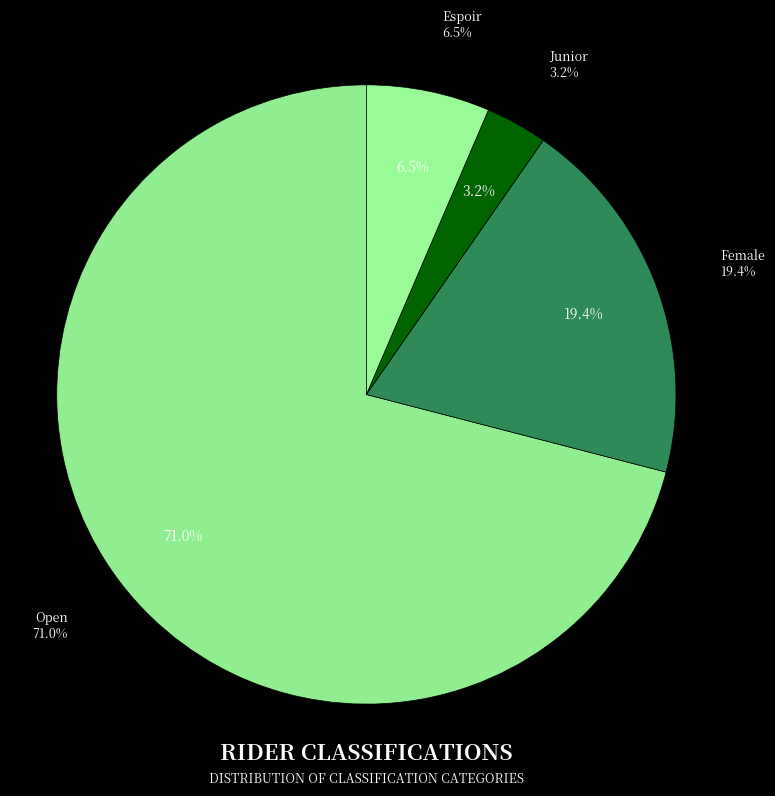

What is the majority slice?

Open